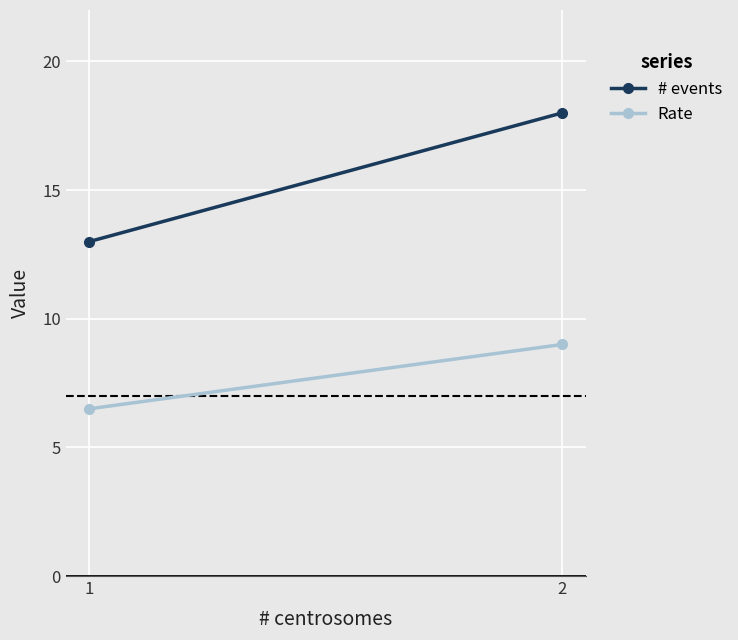

What is the sum of all Rate values?

15.5